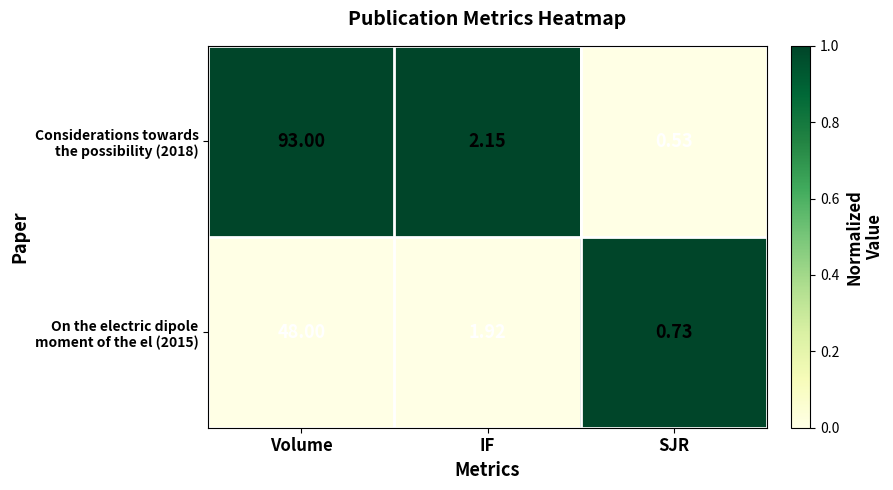

At which category is the sum across all series the highest?

Volume